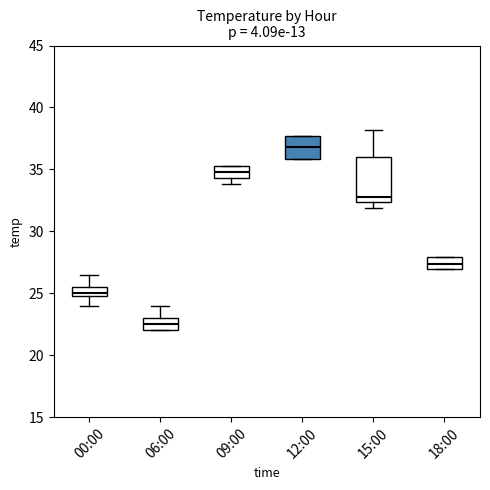

Where does the median line of the box for 12:00 sit on the y-axis? The values are not printed on the chart, so give them approximately, as read against the axis.

37.0